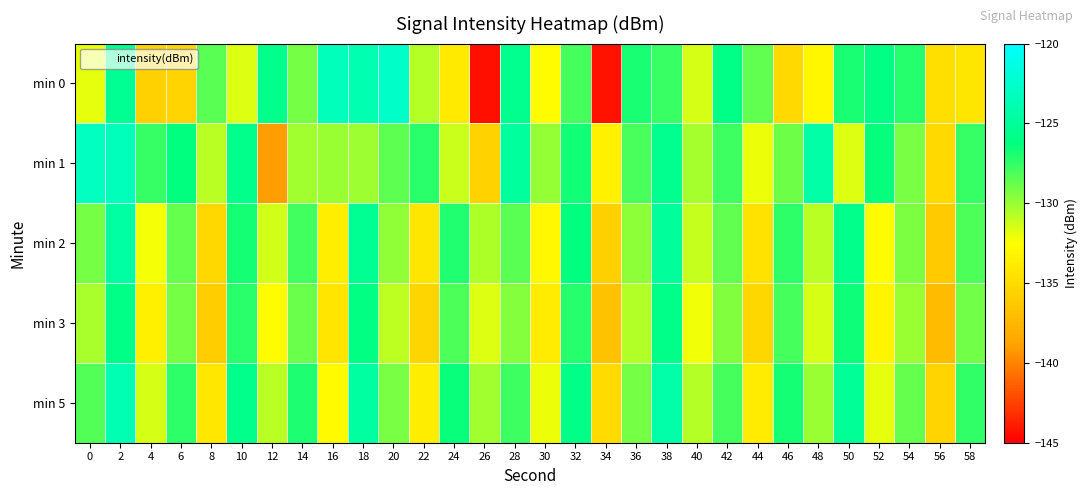

Reading left to right, extract all data points from this chart.

min 0: 0=-131.9	2=-125.3	4=-135.7	6=-135.5	8=-128.5	10=-131.6	12=-125.8	14=-129.1	16=-123.3	18=-123.9	20=-122.7	22=-130.7	24=-134.0	26=-144.4	28=-125.5	30=-132.6	32=-127.9	34=-144.3	36=-126.9	38=-127.7	40=-131.4	42=-125.9	44=-128.7	46=-135.1	48=-133.0	50=-126.9	52=-126.0	54=-127.1	56=-134.7	58=-134.2
min 1: 0=-123.1	2=-123.4	4=-127.5	6=-126.3	8=-130.8	10=-125.7	12=-139.0	14=-130.2	16=-130.0	18=-130.1	20=-128.5	22=-127.3	24=-131.2	26=-135.6	28=-124.8	30=-129.9	32=-126.7	34=-133.4	36=-128.1	38=-125.5	40=-130.3	42=-127.8	44=-132.1	46=-128.9	48=-124.3	50=-131.7	52=-126.4	54=-129.2	56=-135.1	58=-127.6
min 2: 0=-129.1	2=-124.5	4=-132.3	6=-128.7	8=-135.2	10=-126.8	12=-131.4	14=-127.9	16=-133.6	18=-125.3	20=-129.8	22=-134.2	24=-127.1	26=-130.5	28=-128.4	30=-132.9	32=-126.3	34=-135.8	36=-129.7	38=-124.9	40=-131.1	42=-128.6	44=-134.5	46=-127.4	48=-130.8	50=-125.7	52=-132.7	54=-129.3	56=-136.1	58=-128.2
min 3: 0=-130.4	2=-125.9	4=-133.5	6=-129.1	8=-136.0	10=-127.3	12=-132.6	14=-128.8	16=-134.3	18=-126.1	20=-130.9	22=-135.4	24=-128.2	26=-131.7	28=-129.5	30=-133.8	32=-127.2	34=-136.7	36=-130.6	38=-125.8	40=-132.2	42=-129.4	44=-135.3	46=-128.0	48=-131.5	50=-126.6	52=-133.1	54=-130.0	56=-137.2	58=-129.0
min 5: 0=-128.3	2=-123.8	4=-131.5	6=-127.4	8=-134.1	10=-125.7	12=-130.8	14=-127.0	16=-132.8	18=-124.6	20=-129.2	22=-133.7	24=-126.5	26=-130.2	28=-127.8	30=-132.1	32=-125.9	34=-135.0	36=-129.1	38=-124.2	40=-130.7	42=-128.0	44=-133.8	46=-126.8	48=-130.0	50=-125.1	52=-131.9	54=-128.7	56=-135.5	58=-127.5